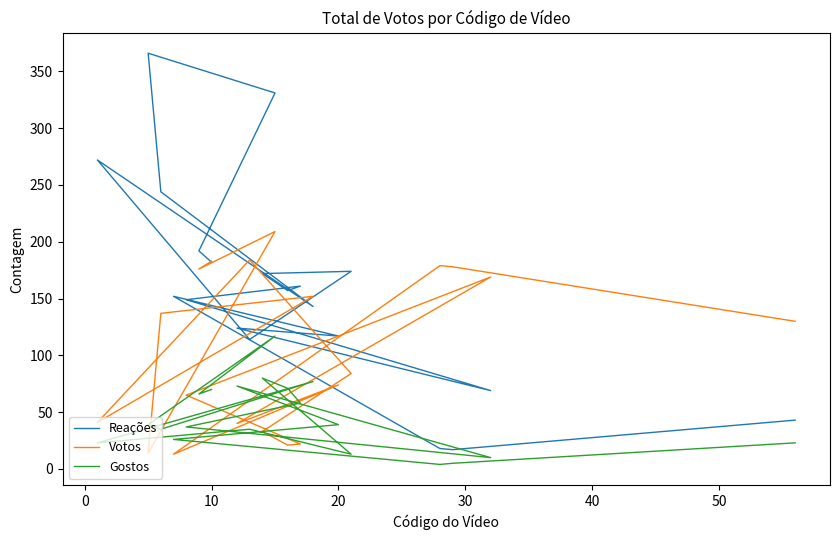

Reading left to right, transcribe all the data shown in this chart.

Reações: 182	192	331	366	244	143	272	114	174	172	157	161	149	69	124	117	152	18	17	43
Votos: 183	176	209	14	137	152	41	184	84	33	21	22	65	169	40	74	13	179	178	130
Gostos: 70	66	117	39	35	77	23	35	13	80	71	58	37	10	73	39	26	4	5	23